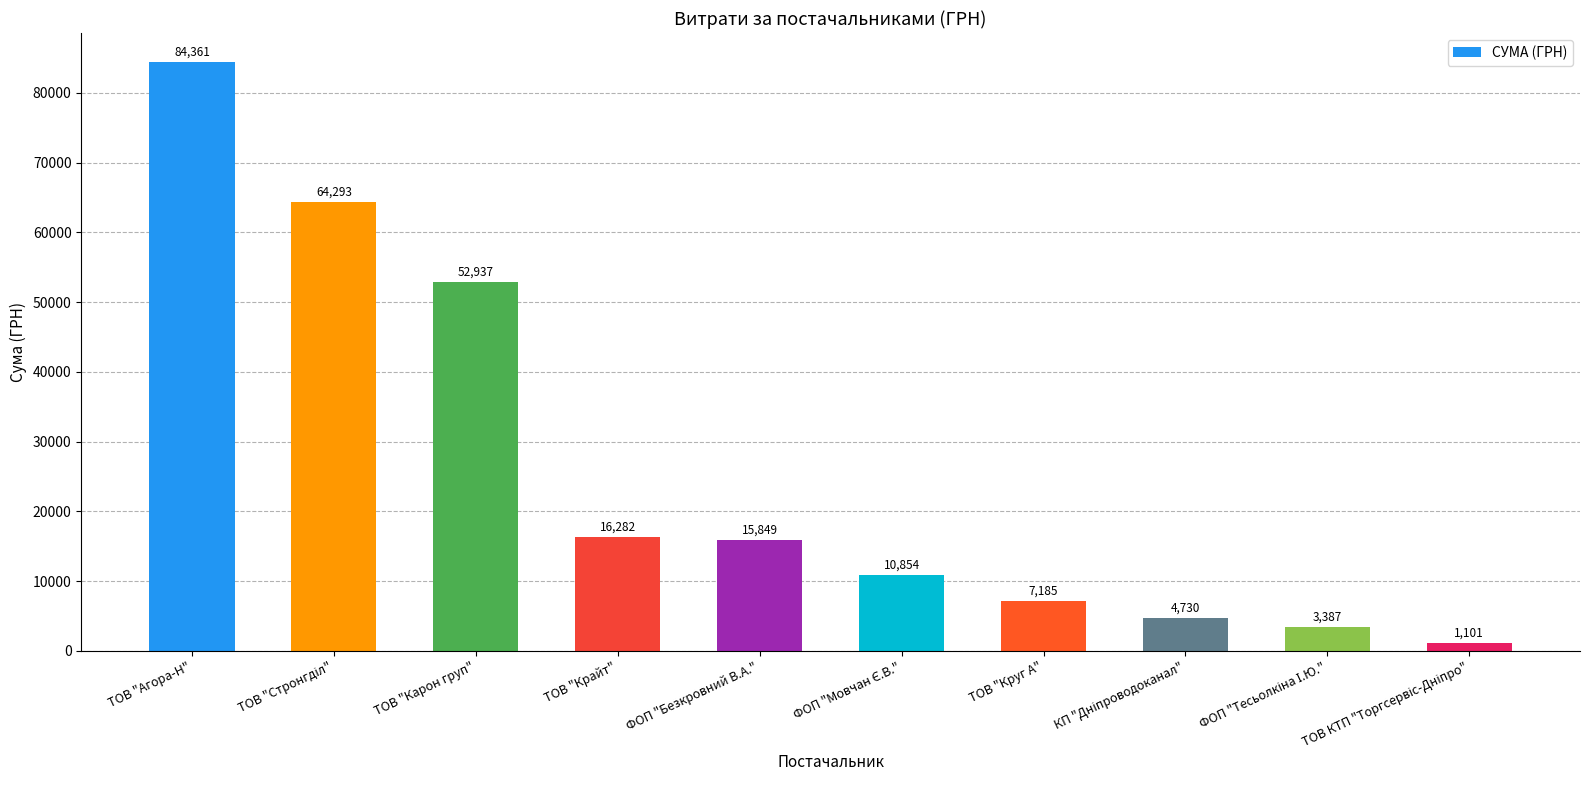

What is the label of the 7th bar from the left?

ТОВ "Круг А"